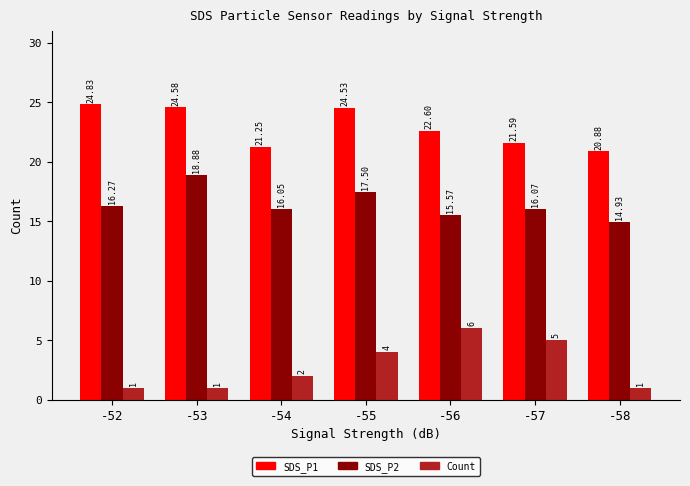

Is it true that SDS_P2 equals 27.2 at -54?

False